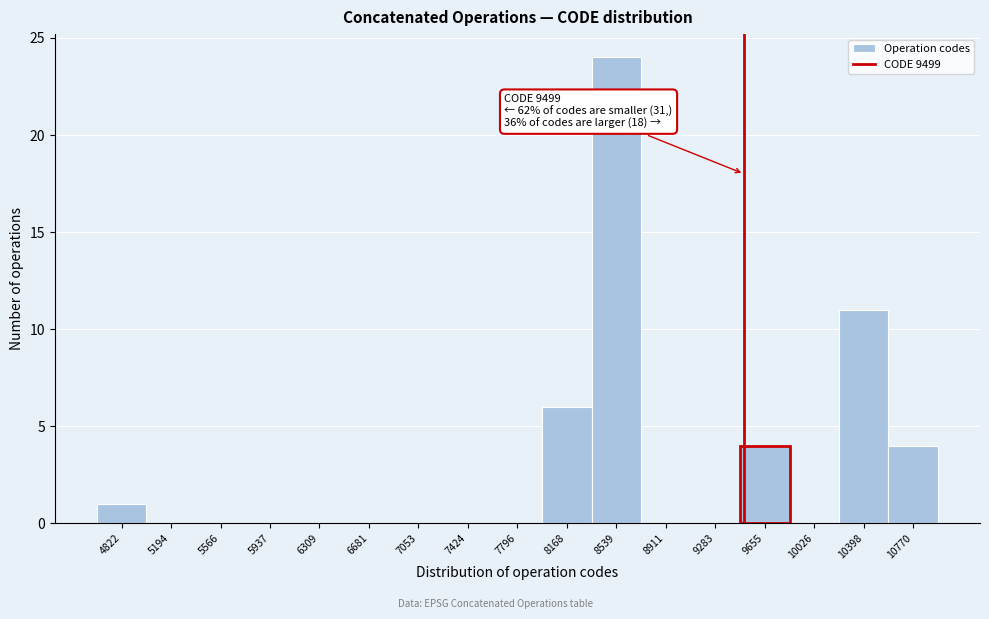

Which range on the x-axis has the tallest bar?

8350 to 8750